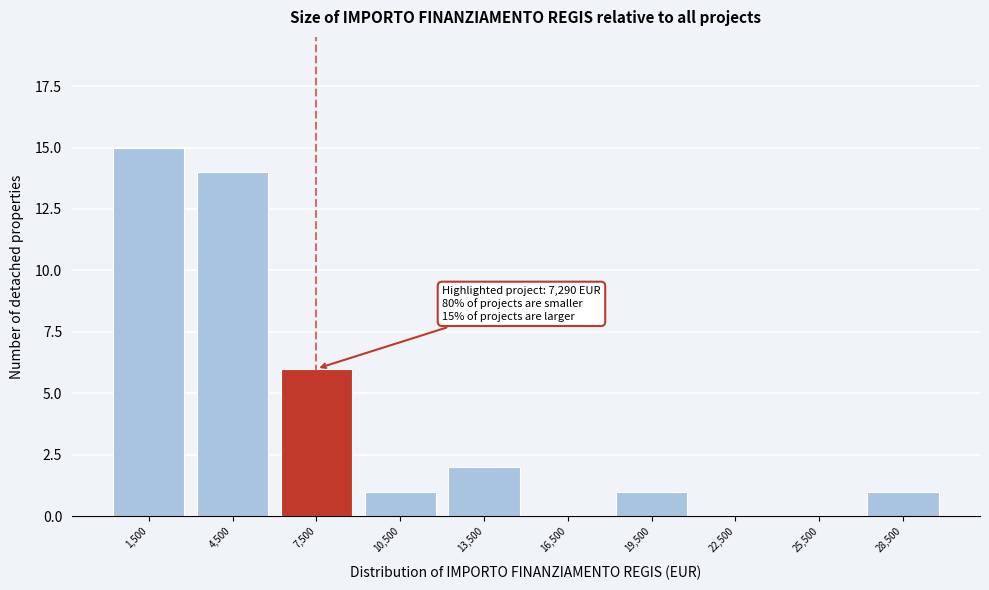

Which range on the x-axis has the tallest bar?

0 to 3000